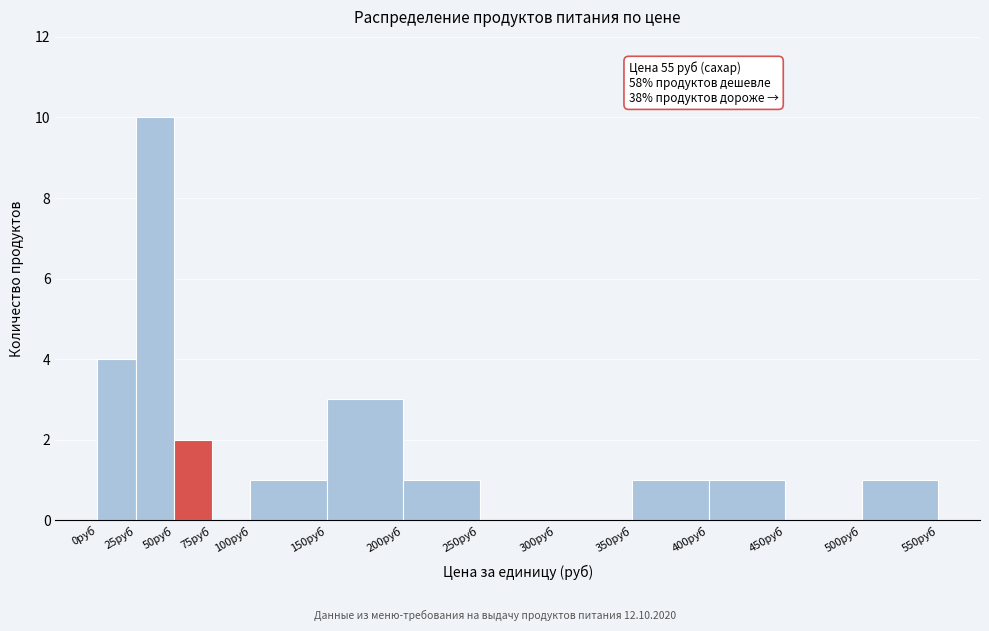

Over which range of the x-axis is the bar tallest?

25 to 50